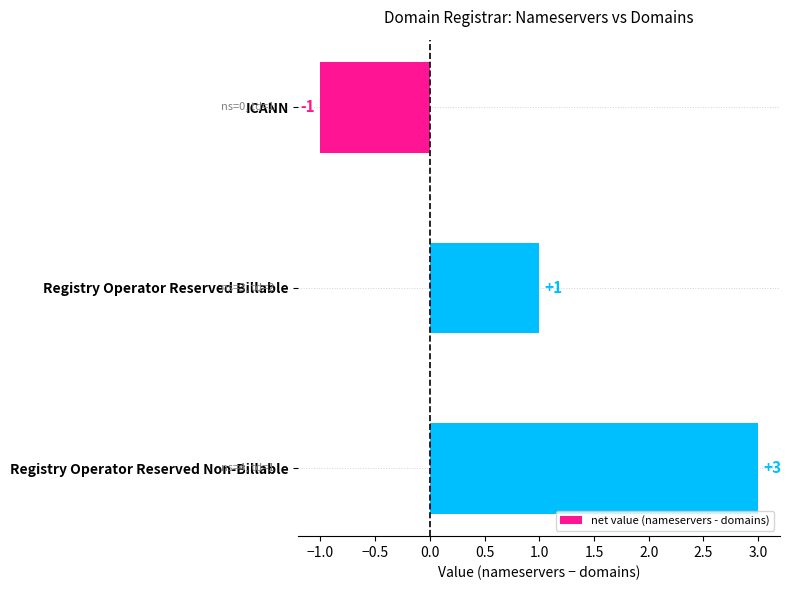

What is the change in value from ICANN to Registry Operator Reserved Non-Billable?

+4